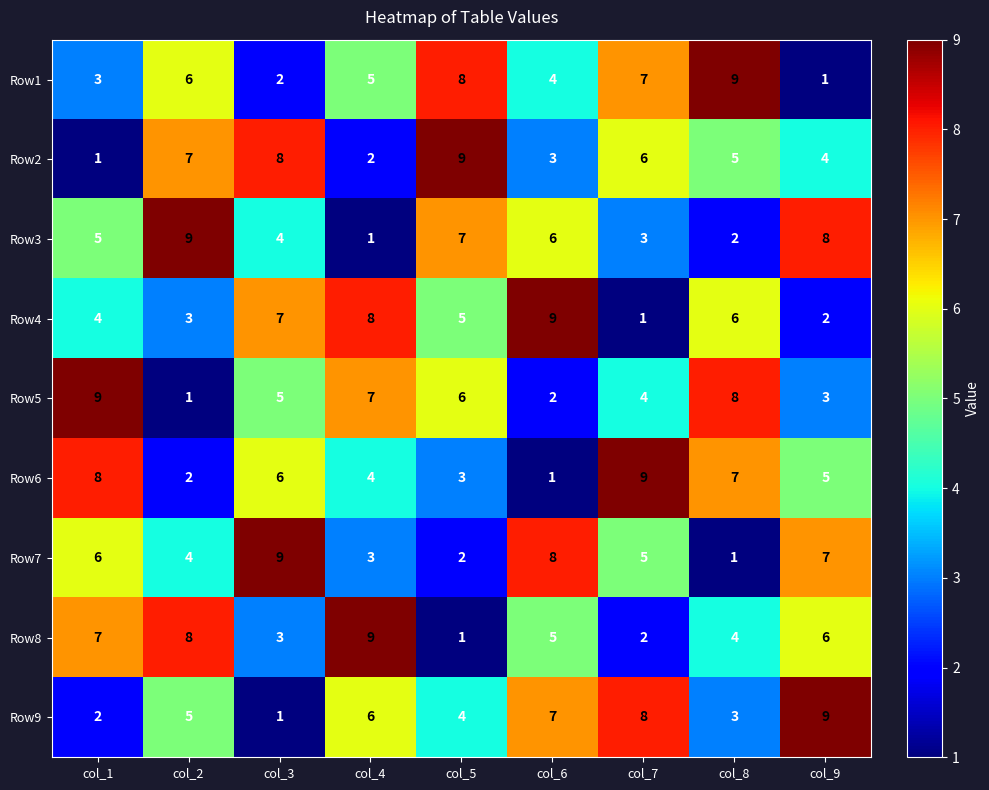

Where is Row2 nearest to the value 5?

col_8